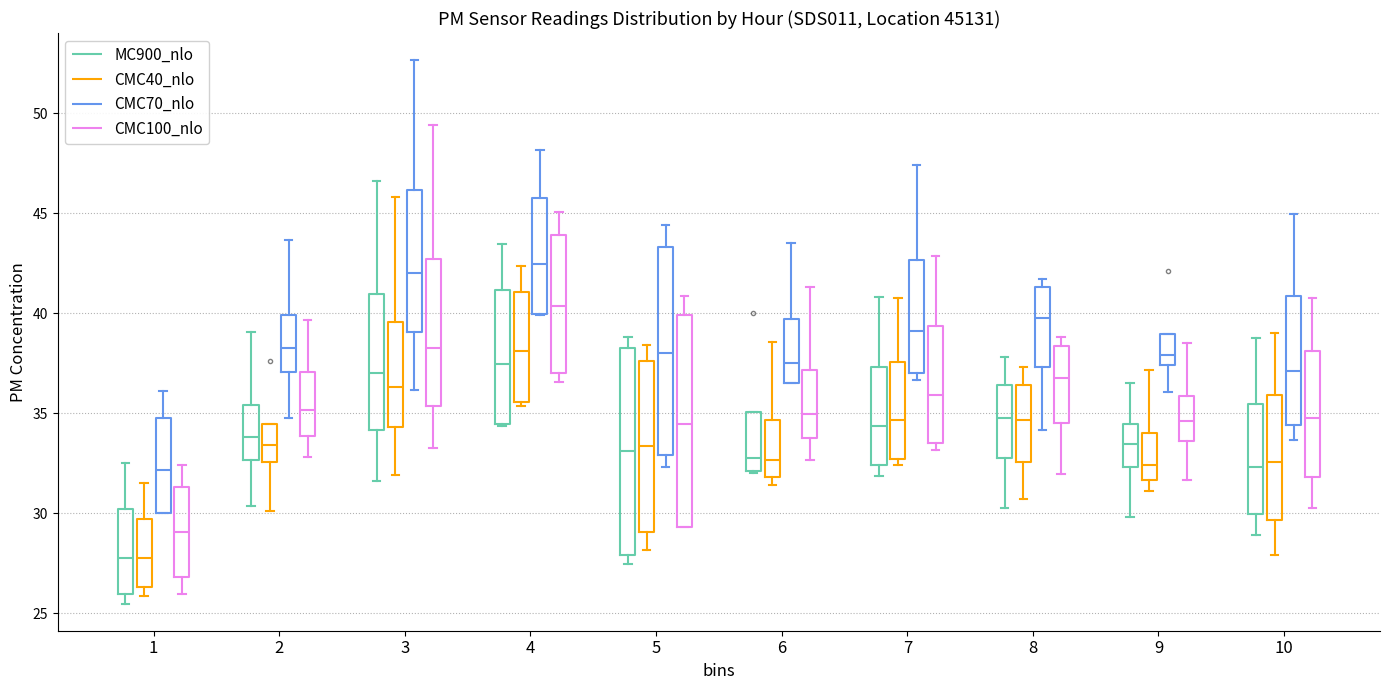

Reading left to right, transcribe this box plot: for each box, give where its median line is, the range the box spans, and where its two whiskers end, as read against the y-axis. The values are not printed on the chart, so give them approximately, as read against the axis.

1 (MC900_nlo): median 28.0, box 26.0 to 30.0, whiskers 25.5 to 32.5
1 (CMC40_nlo): median 28.0, box 26.5 to 29.5, whiskers 26.0 to 31.5
1 (CMC70_nlo): median 32.0, box 30.0 to 35.0, whiskers 30.0 to 36.0
1 (CMC100_nlo): median 29.0, box 27.0 to 31.5, whiskers 26.0 to 32.5
2 (MC900_nlo): median 34.0, box 32.5 to 35.5, whiskers 30.5 to 39.0
2 (CMC40_nlo): median 33.5, box 32.5 to 34.5, whiskers 30.0 to 34.5
2 (CMC70_nlo): median 38.0, box 37.0 to 40.0, whiskers 35.0 to 43.5
2 (CMC100_nlo): median 35.0, box 34.0 to 37.0, whiskers 33.0 to 39.5
3 (MC900_nlo): median 37.0, box 34.0 to 41.0, whiskers 31.5 to 46.5
3 (CMC40_nlo): median 36.5, box 34.5 to 39.5, whiskers 32.0 to 46.0
3 (CMC70_nlo): median 42.0, box 39.0 to 46.0, whiskers 36.0 to 52.5
3 (CMC100_nlo): median 38.5, box 35.5 to 42.5, whiskers 33.0 to 49.5
4 (MC900_nlo): median 37.5, box 34.5 to 41.0, whiskers 34.5 to 43.5
4 (CMC40_nlo): median 38.0, box 35.5 to 41.0, whiskers 35.5 (just below the box's lower edge) to 42.5
4 (CMC70_nlo): median 42.5, box 40.0 to 46.0, whiskers 40.0 to 48.0
4 (CMC100_nlo): median 40.5, box 37.0 to 44.0, whiskers 36.5 to 45.0
5 (MC900_nlo): median 33.0, box 28.0 to 38.5, whiskers 27.5 to 39.0
5 (CMC40_nlo): median 33.5, box 29.0 to 37.5, whiskers 28.0 to 38.5
5 (CMC70_nlo): median 38.0, box 33.0 to 43.5, whiskers 32.5 to 44.5
5 (CMC100_nlo): median 34.5, box 29.5 to 40.0, whiskers 29.5 to 41.0
6 (MC900_nlo): median 33.0, box 32.0 to 35.0, whiskers 32.0 to 35.0
6 (CMC40_nlo): median 32.5, box 32.0 to 34.5, whiskers 31.5 to 38.5
6 (CMC70_nlo): median 37.5, box 36.5 to 39.5, whiskers 36.5 to 43.5
6 (CMC100_nlo): median 35.0, box 34.0 to 37.0, whiskers 32.5 to 41.5
7 (MC900_nlo): median 34.5, box 32.5 to 37.5, whiskers 32.0 to 41.0
7 (CMC40_nlo): median 34.5, box 32.5 to 37.5, whiskers 32.5 (just below the box's lower edge) to 41.0
7 (CMC70_nlo): median 39.0, box 37.0 to 42.5, whiskers 36.5 to 47.5
7 (CMC100_nlo): median 36.0, box 33.5 to 39.5, whiskers 33.0 to 43.0
8 (MC900_nlo): median 34.5, box 32.5 to 36.5, whiskers 30.5 to 38.0
8 (CMC40_nlo): median 34.5, box 32.5 to 36.5, whiskers 30.5 to 37.5
8 (CMC70_nlo): median 40.0, box 37.5 to 41.5, whiskers 34.0 to 41.5 (just above the box's upper edge)
8 (CMC100_nlo): median 37.0, box 34.5 to 38.5, whiskers 32.0 to 39.0
9 (MC900_nlo): median 33.5, box 32.5 to 34.5, whiskers 30.0 to 36.5
9 (CMC40_nlo): median 32.5, box 31.5 to 34.0, whiskers 31.0 to 37.0
9 (CMC70_nlo): median 38.0, box 37.5 to 39.0, whiskers 36.0 to 39.0
9 (CMC100_nlo): median 34.5, box 33.5 to 36.0, whiskers 31.5 to 38.5
10 (MC900_nlo): median 32.5, box 30.0 to 35.5, whiskers 29.0 to 39.0
10 (CMC40_nlo): median 32.5, box 29.5 to 36.0, whiskers 28.0 to 39.0
10 (CMC70_nlo): median 37.0, box 34.5 to 41.0, whiskers 33.5 to 45.0
10 (CMC100_nlo): median 35.0, box 32.0 to 38.0, whiskers 30.5 to 41.0